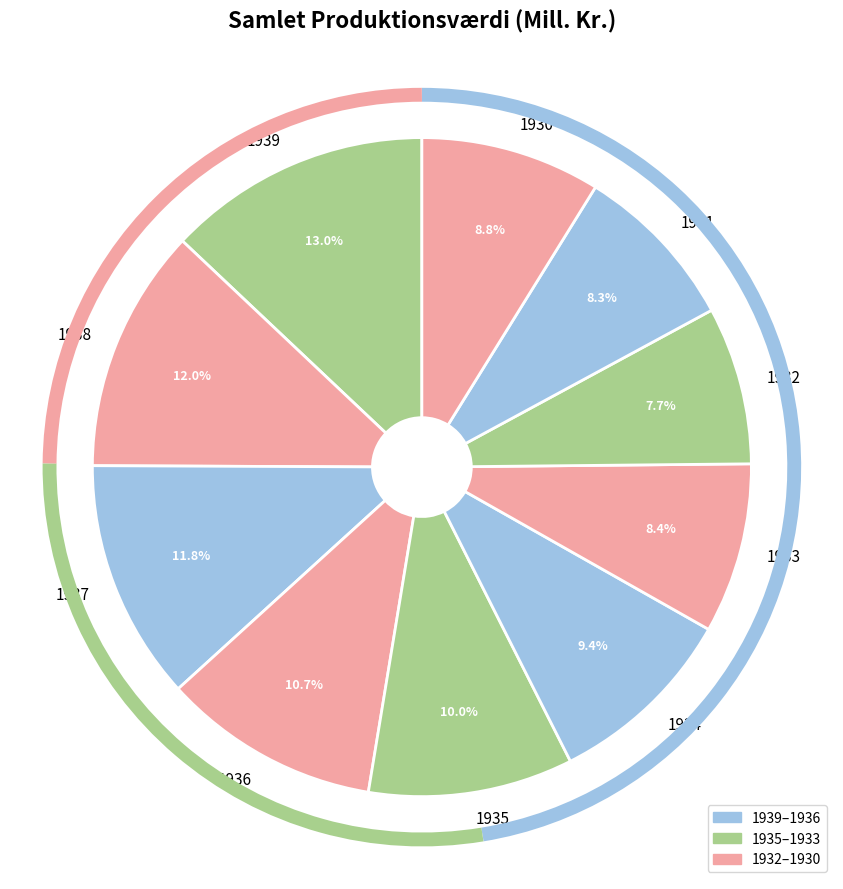

To the nearest percent, what is the difference between the 1932 and 1939 slice percentages?

5%